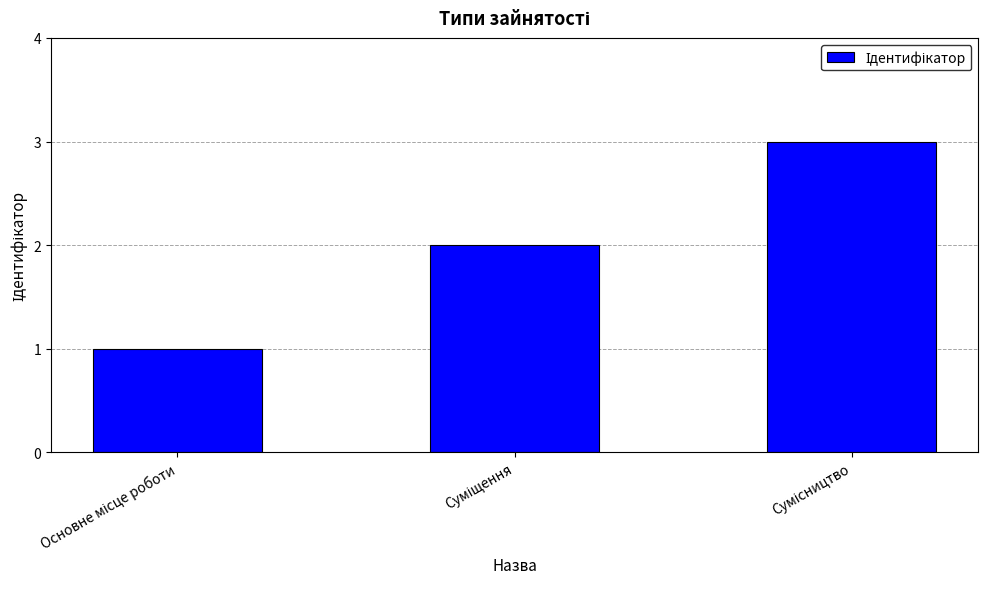

How many values are below 2?

1